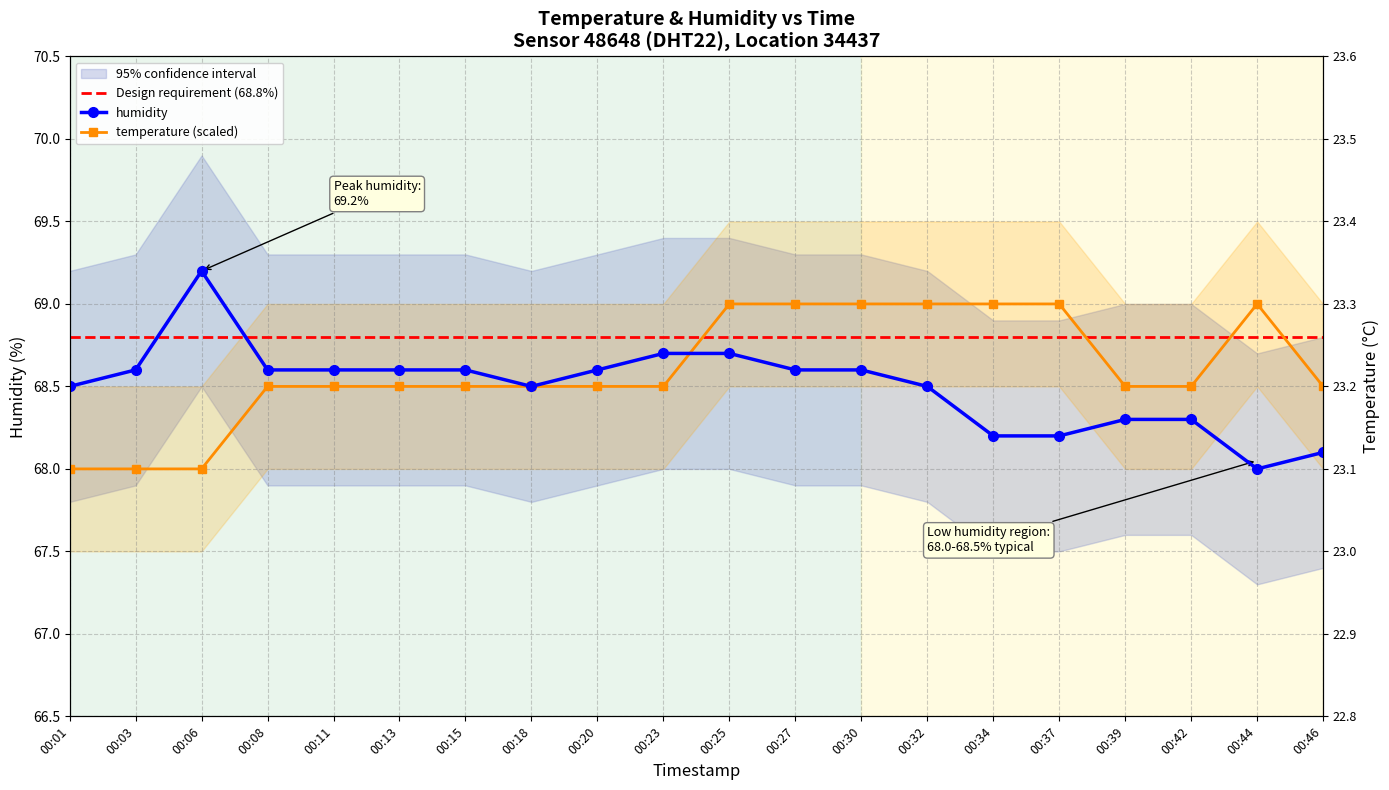

Is it true that temperature equals 18.8 at 00:18?

False